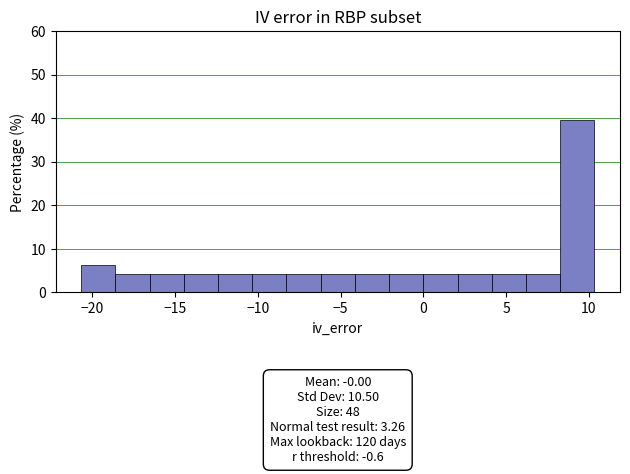

Over which range of the x-axis is the bar tallest?

8.5 to 10.5